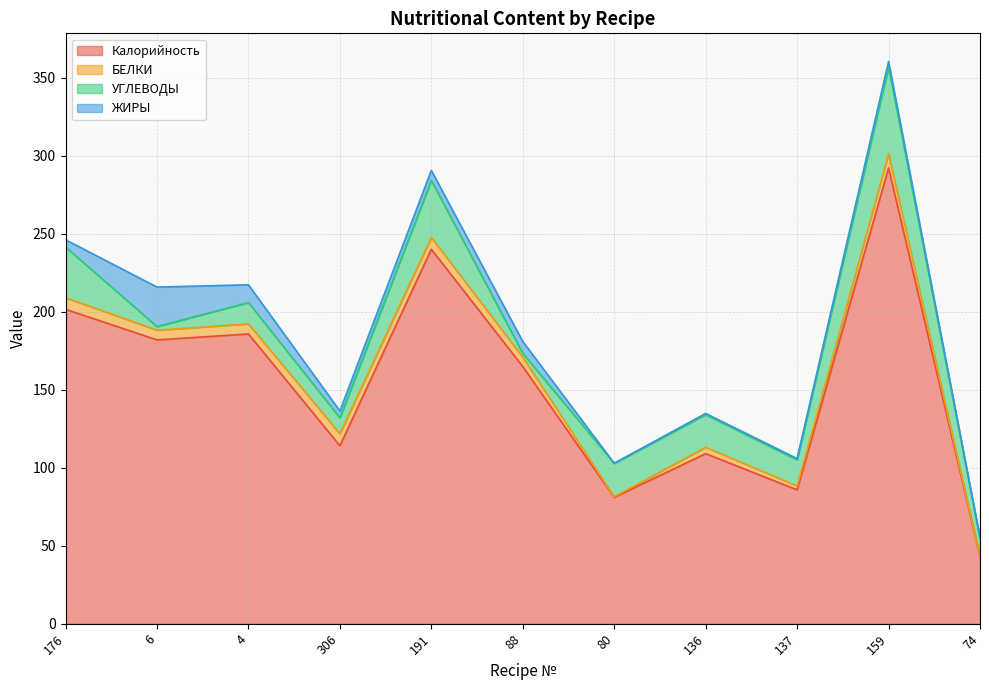

After their last crossing, which series has the higher values: ЖИРЫ or УГЛЕВОДЫ?

УГЛЕВОДЫ